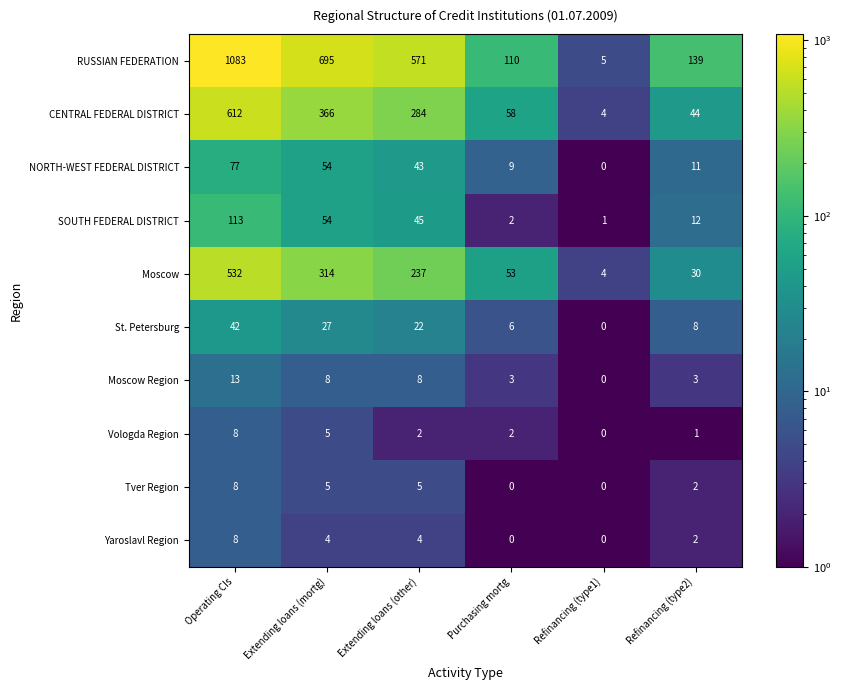

What is the sum of the Moscow Region values at Refinancing (type1) and Extending loans (other)?

8